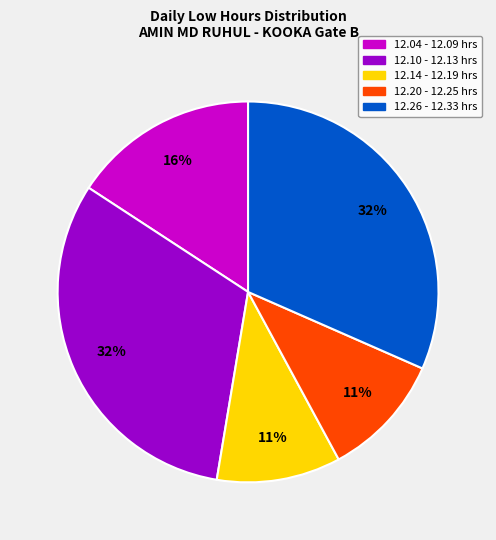

What percentage is the 12.20 - 12.25 hrs slice, to the nearest percent?

11%